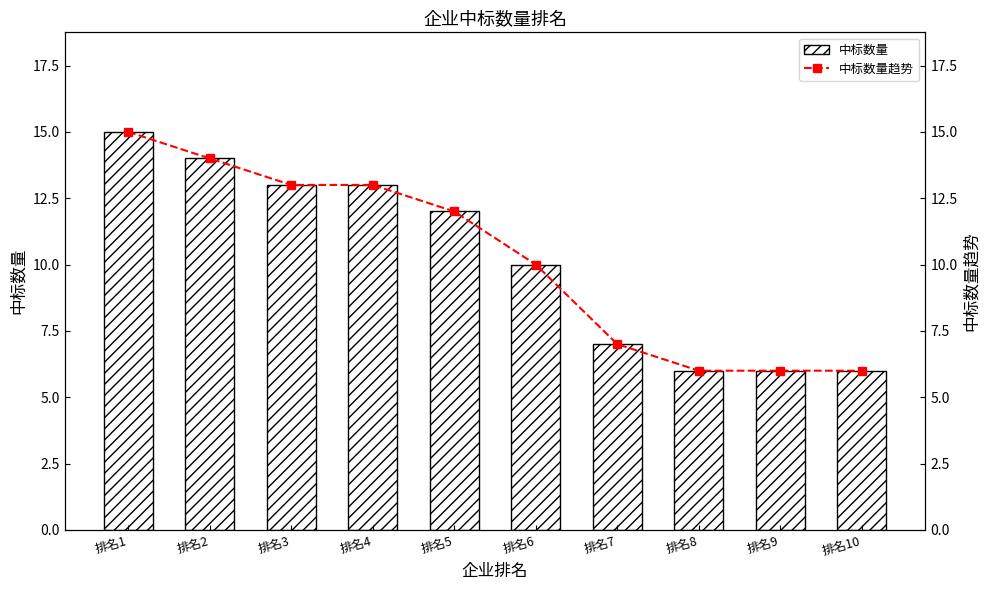

How many data points in 中标数量 are above 12?

4